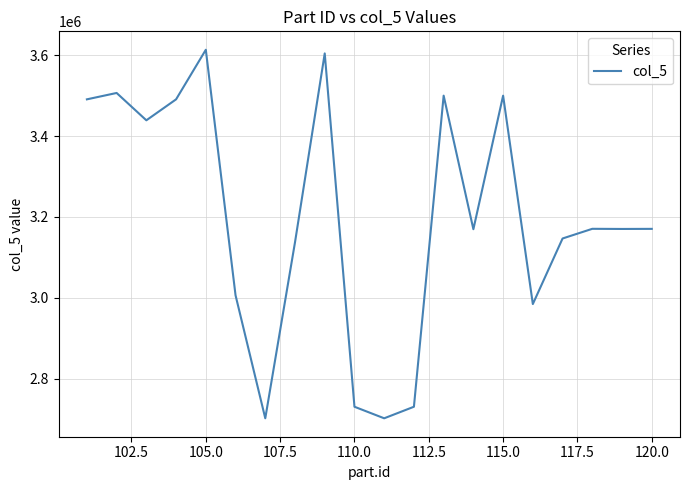

What is the minimum value shown in the chart?

2702353